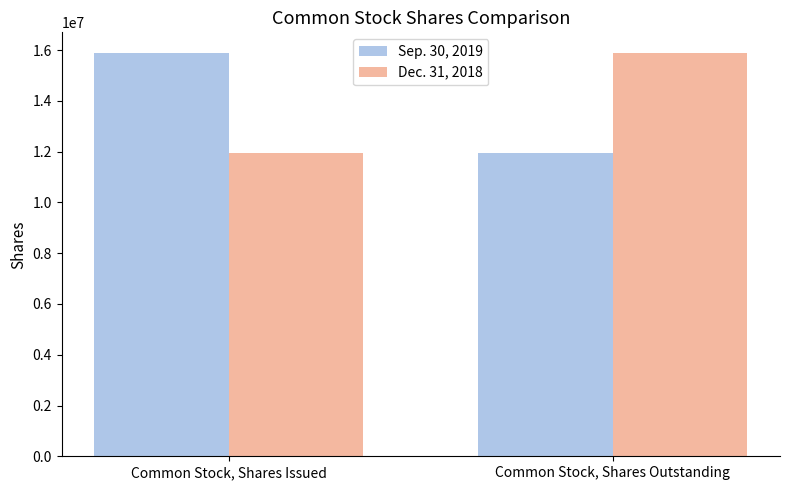

Rank the series at Common Stock, Shares Outstanding from highest to lowest value.

Dec. 31, 2018, Sep. 30, 2019